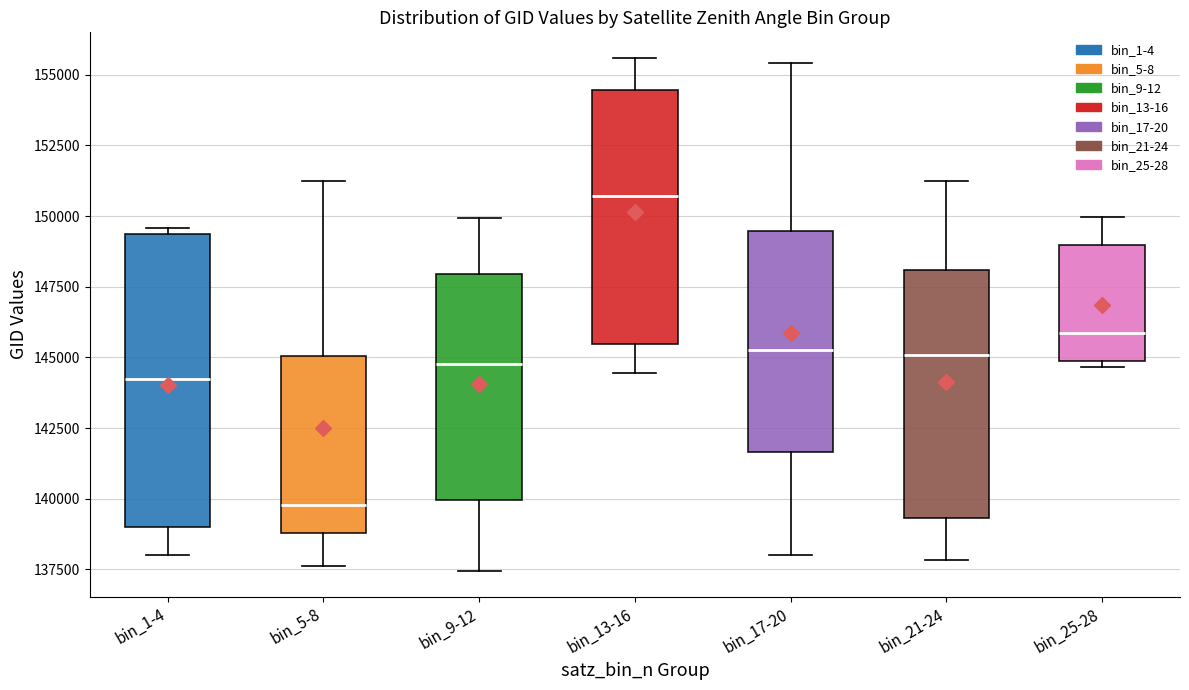

Which box has the highest median line?

bin_13-16